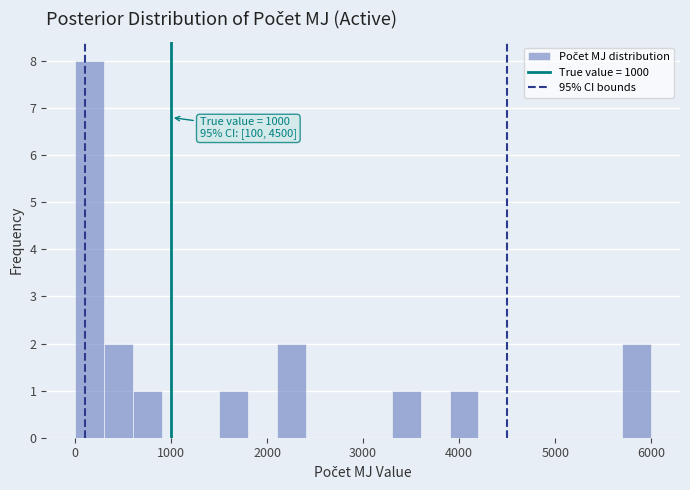

Around what value on the x-axis is the tallest bar? Give the approximate position of its centre, as read against the axis.

200